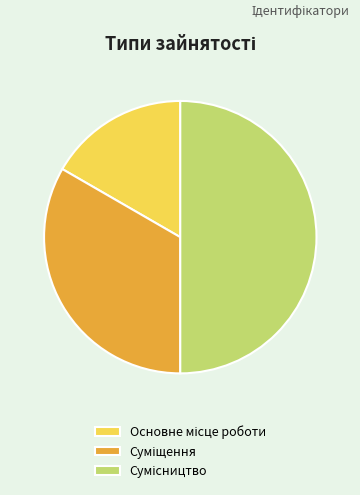

What percentage is the Сумісництво slice, to the nearest percent?

50%